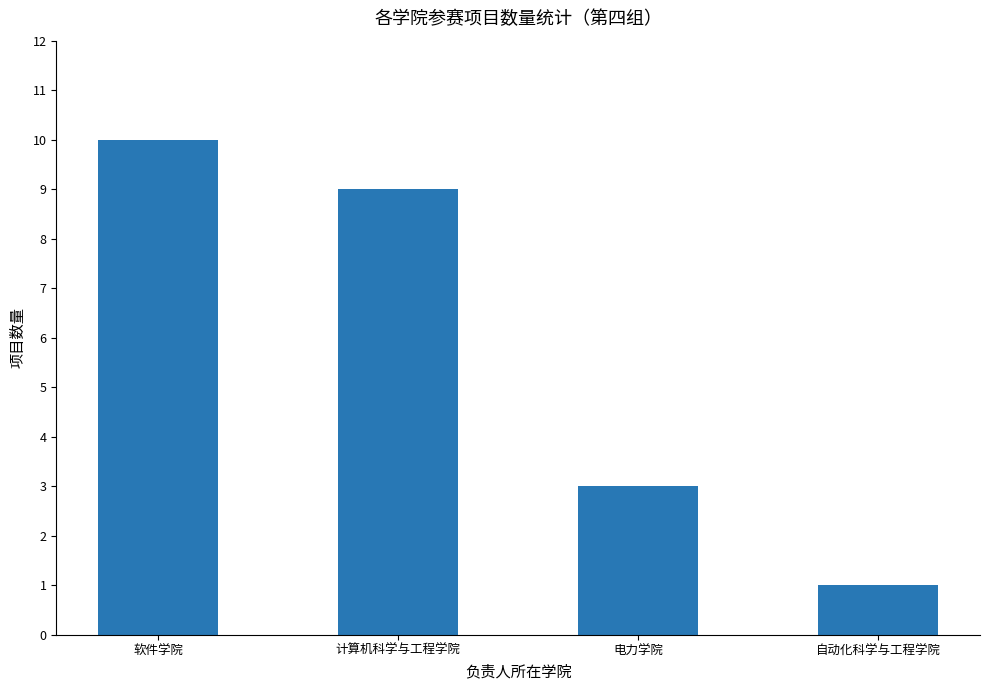

What position from the right is 计算机科学与工程学院?

3